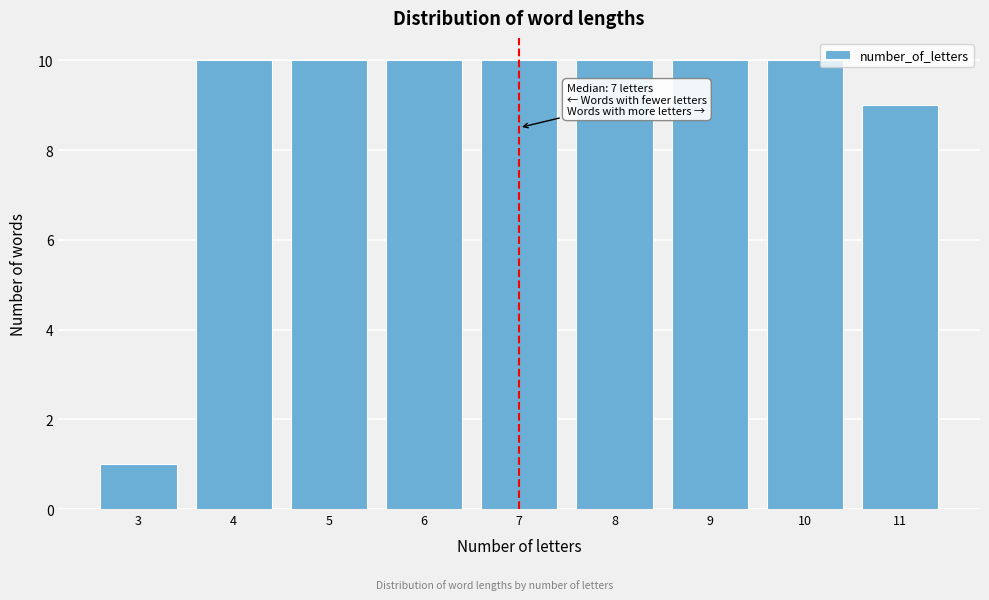

Reading left to right, what are all the values shown in this chart?

3=1	4=10	5=10	6=10	7=10	8=10	9=10	10=10	11=9